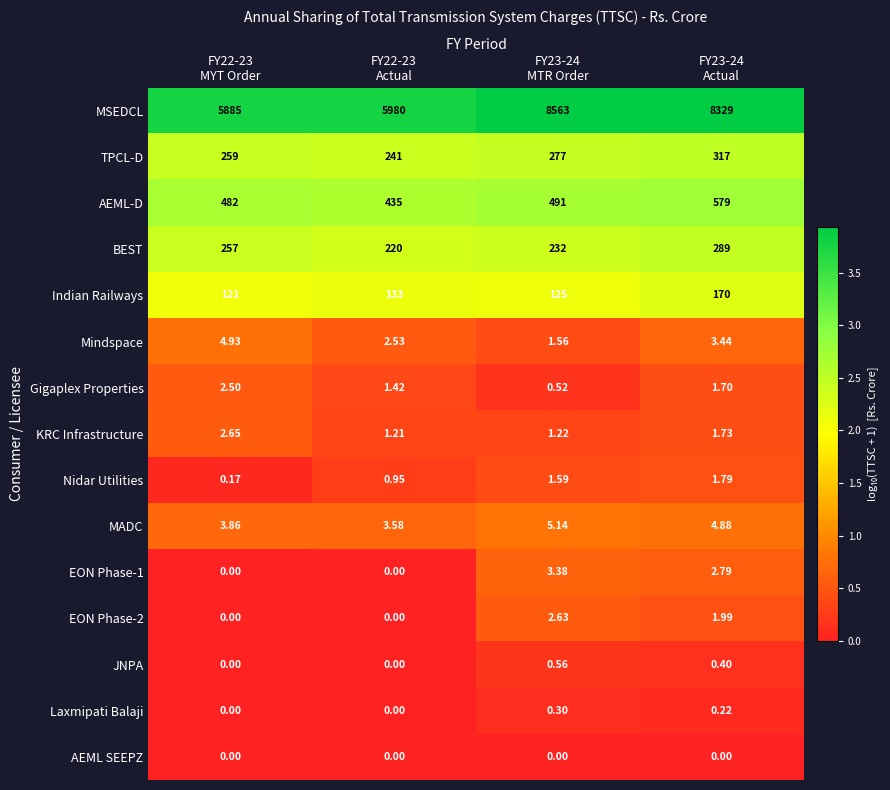

At how many categories does at least one series exceed 0?

4